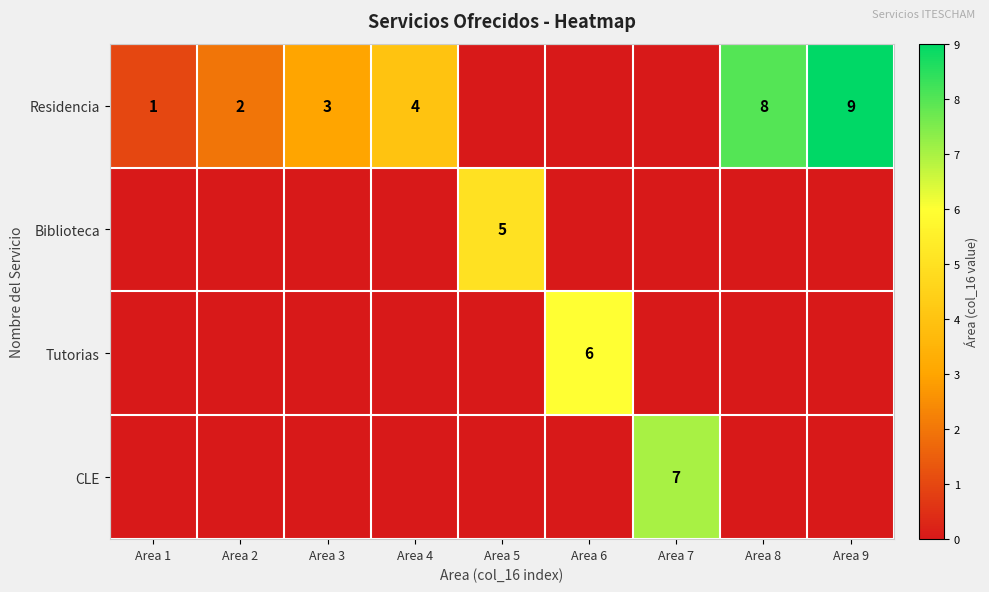

What is the difference between the Residencia values at Area 3 and Area 9?

6